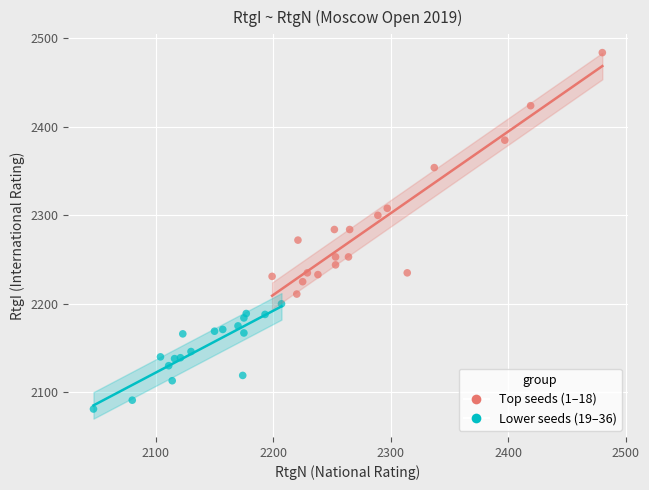

Which series reaches the maximum Y coordinate?

Top seeds (1–18)